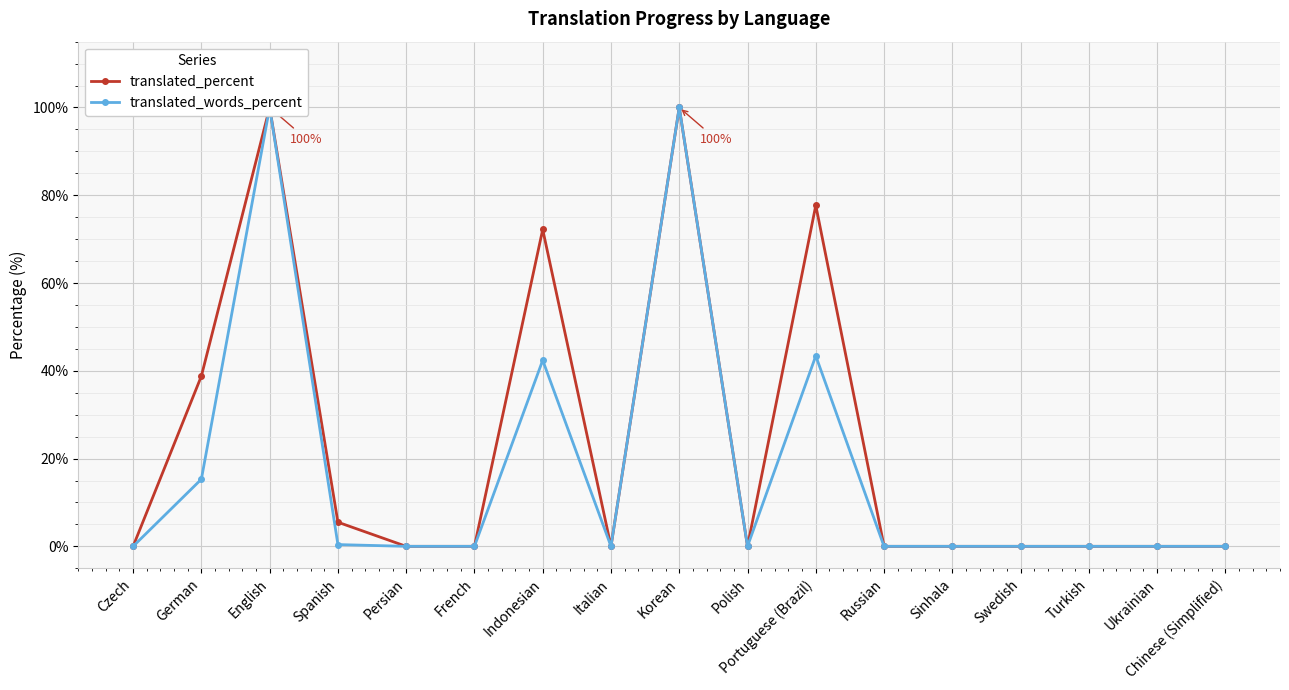

What is the label of the 8th point from the right?

Polish